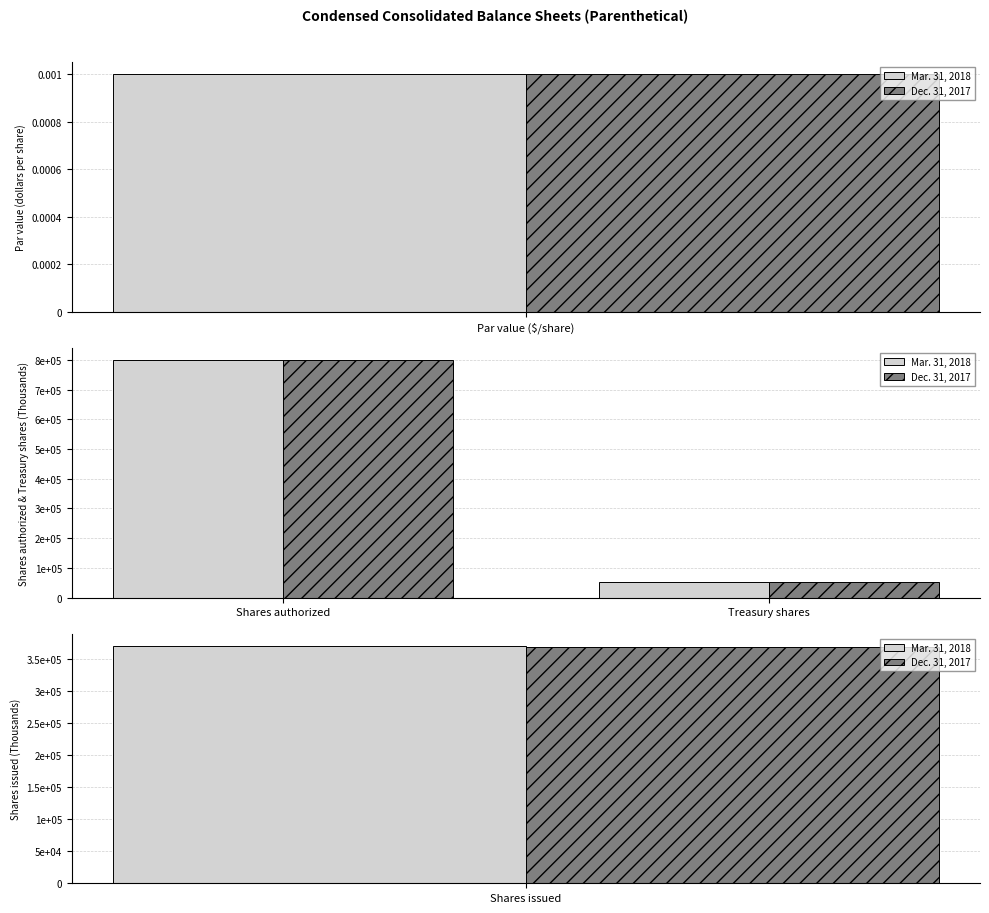

How many values in the Dec. 31, 2017 series are below 800000?

1